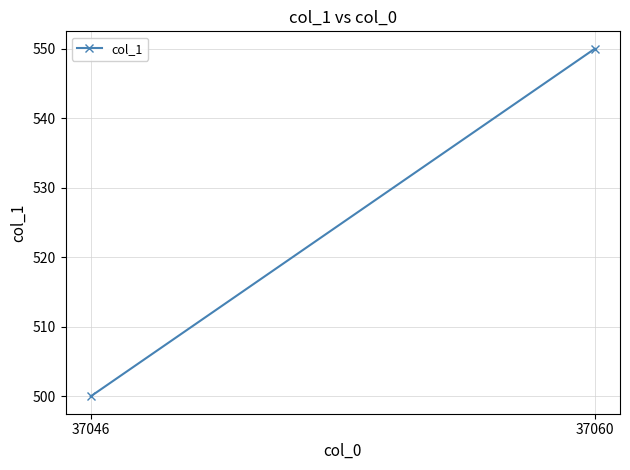

True or false: the data shows 841 at 37060.

False